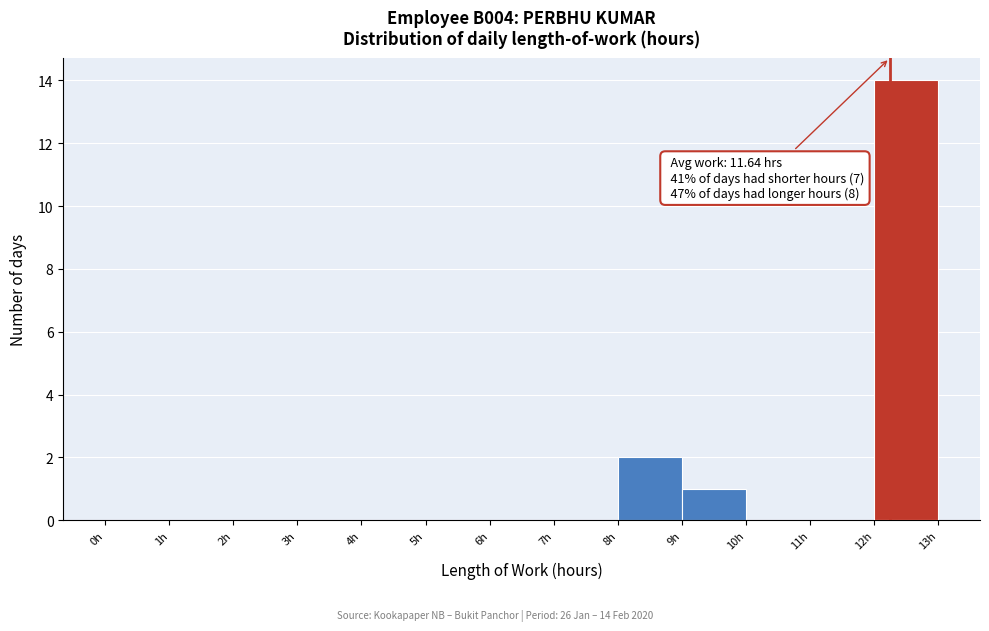

Which range on the x-axis has the tallest bar?

12 to 13